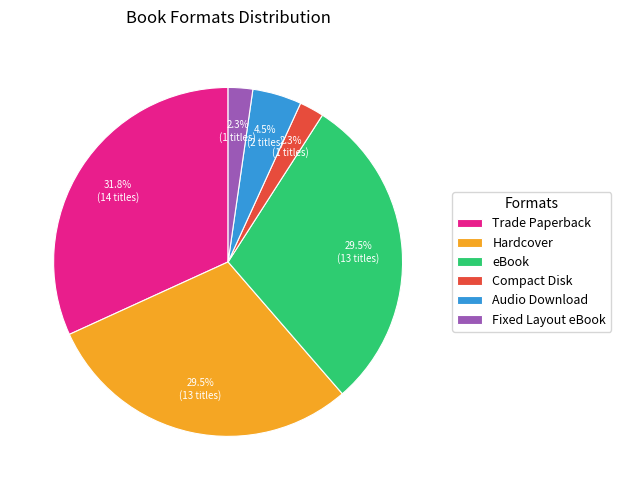

The Trade Paperback slice represents 37% of the pie. True or false?

False